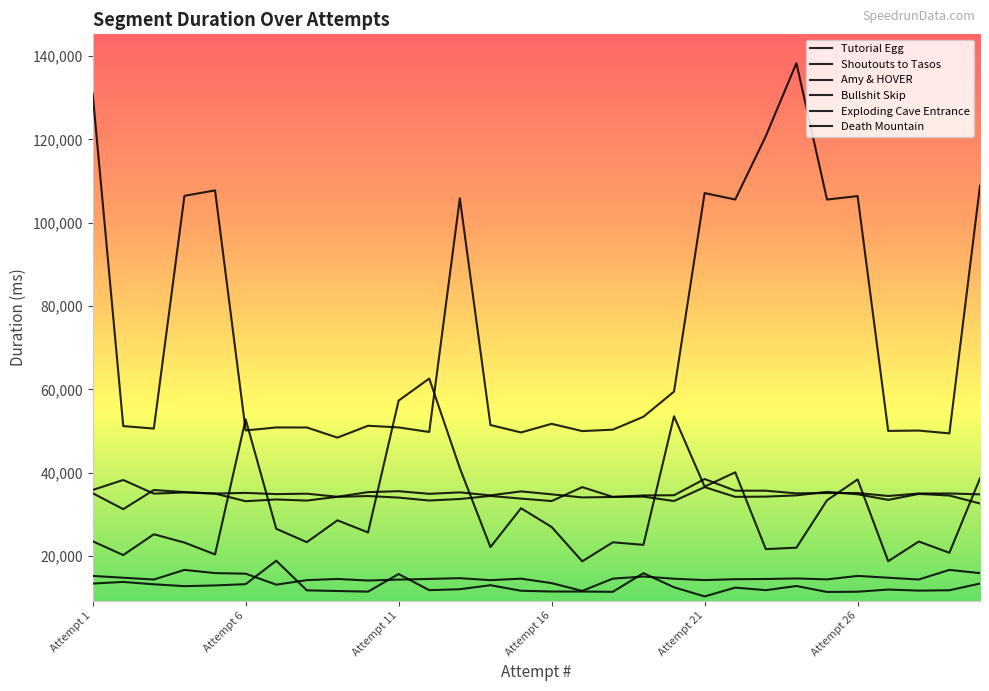

How many lines are shown in the chart?

6